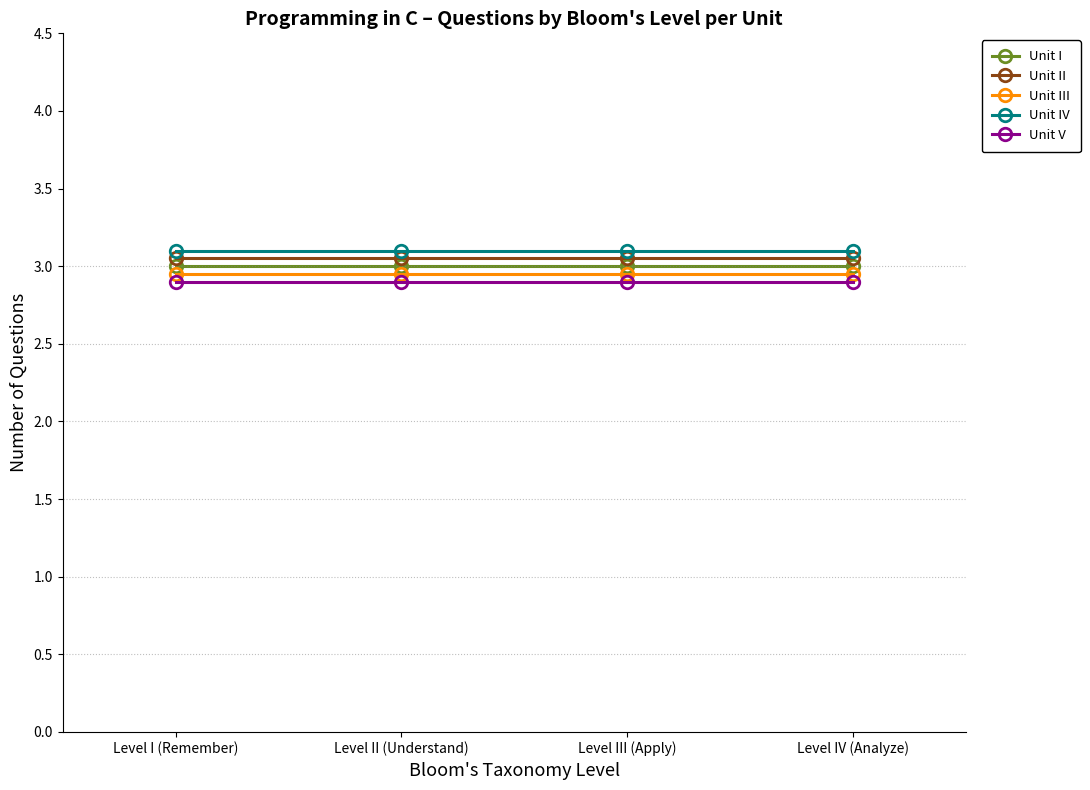

Rank the series by their average value, from lowest to highest.

Unit V, Unit III, Unit I, Unit II, Unit IV